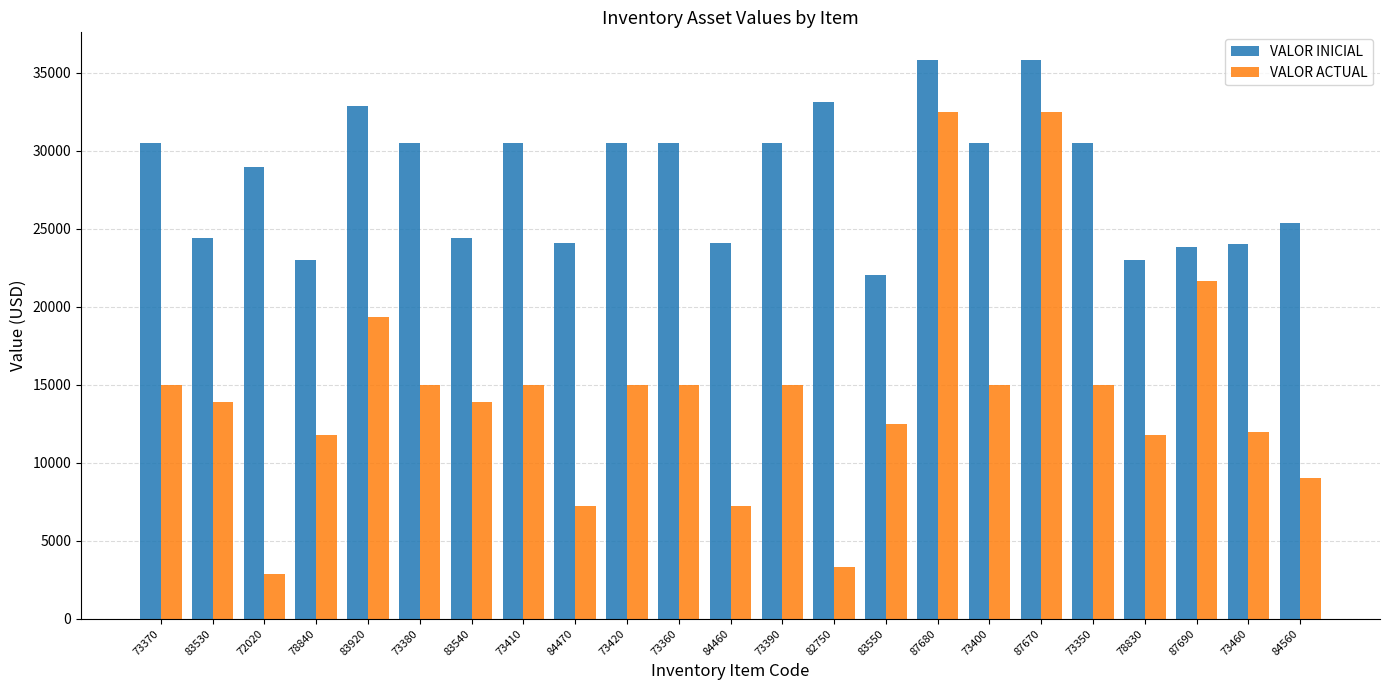

What is the difference between the highest and lowest values at 78840?

11213.9